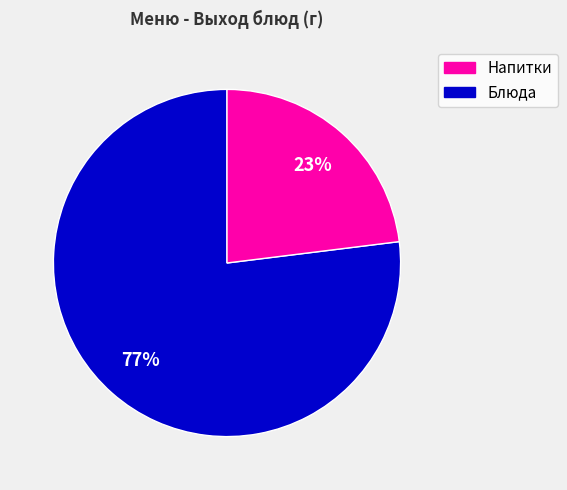

Does any single category account for the majority?

Yes